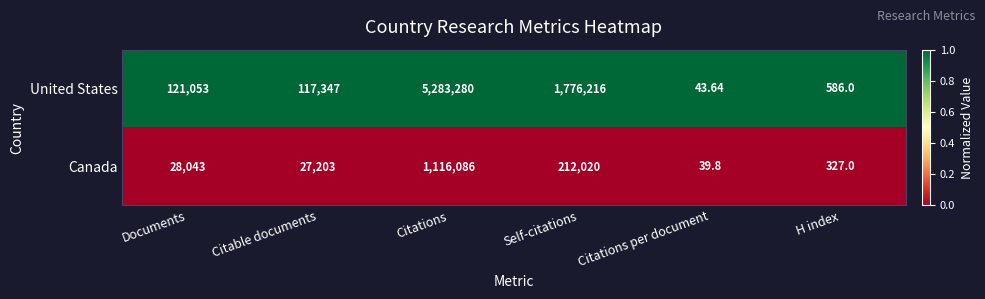

Which series has the largest range (max minus min)?

United States